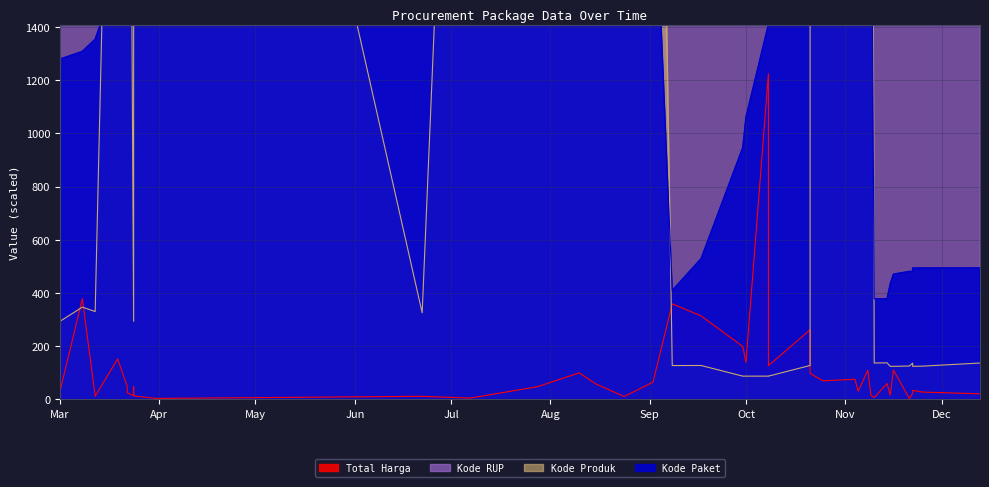

Where is Kode Paket nearest to the value 1362?

2022-03-12